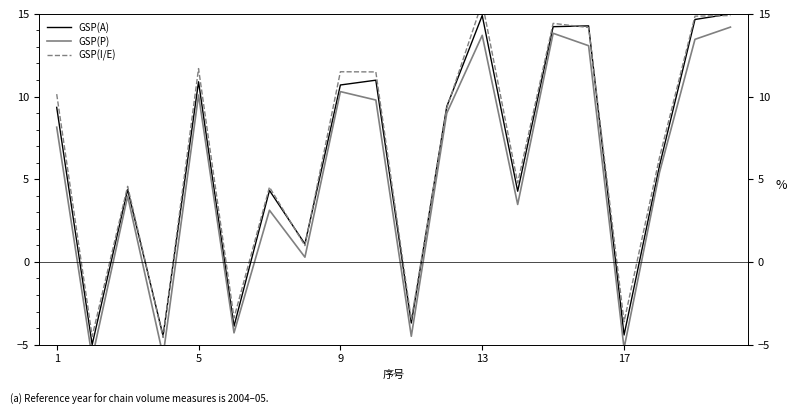

Which series changed the most between 6 and 10?

GSP(A)